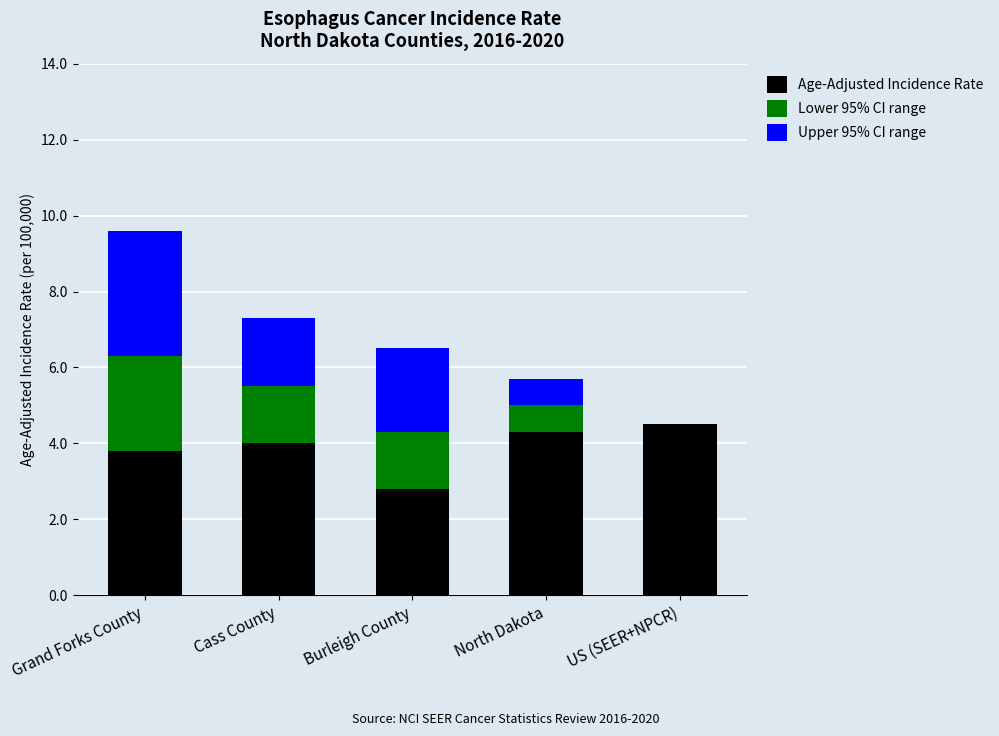

What are all the series names shown in the legend?

Age-Adjusted Incidence Rate, Lower 95% CI range, Upper 95% CI range